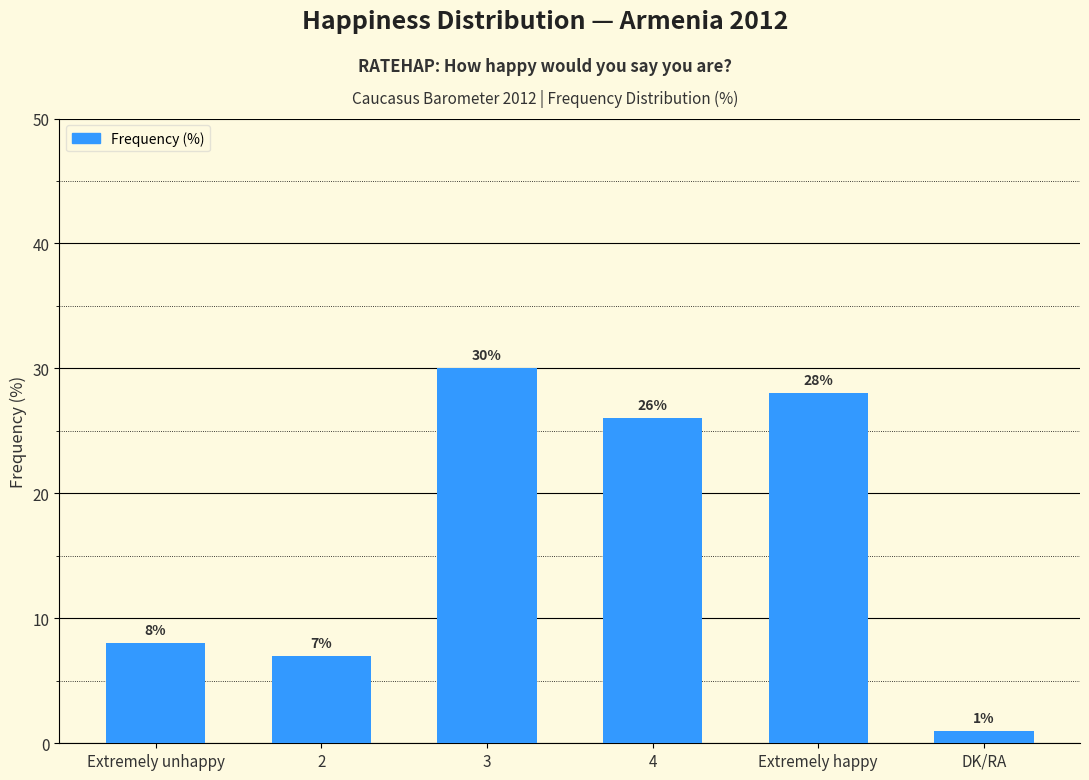

Rank the categories by value from lowest to highest.

DK/RA, 2, Extremely unhappy, 4, Extremely happy, 3